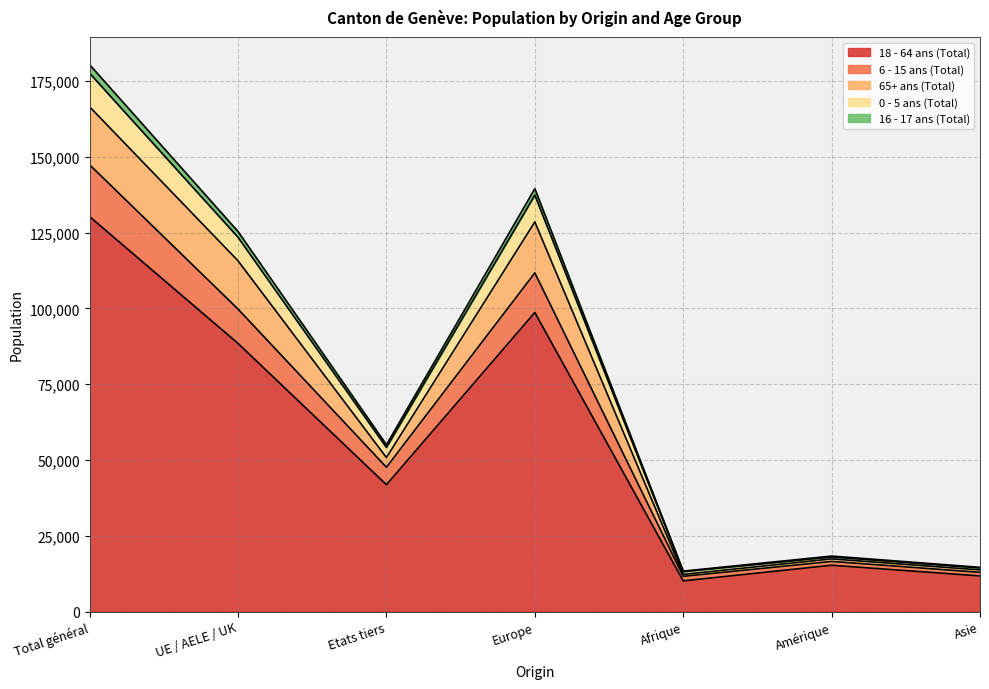

Which category has the highest value in the 18 - 64 ans (Total) series?

Total général